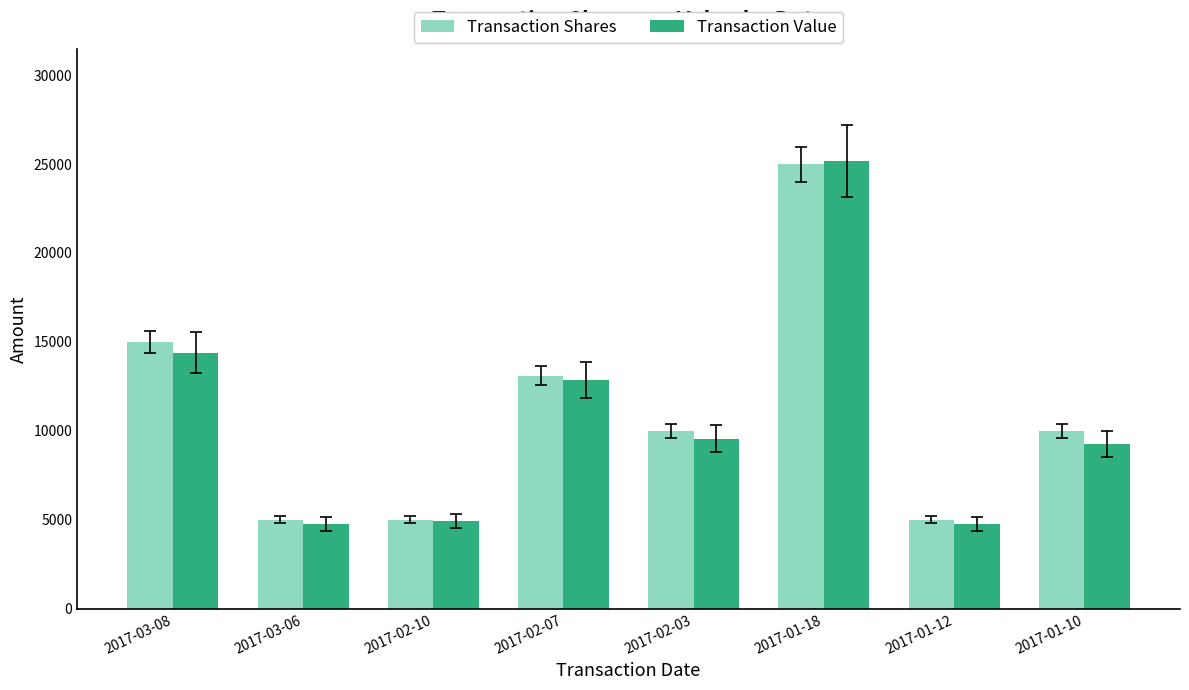

The value of Transaction Value at 2017-02-10 is 4950. True or false?

True